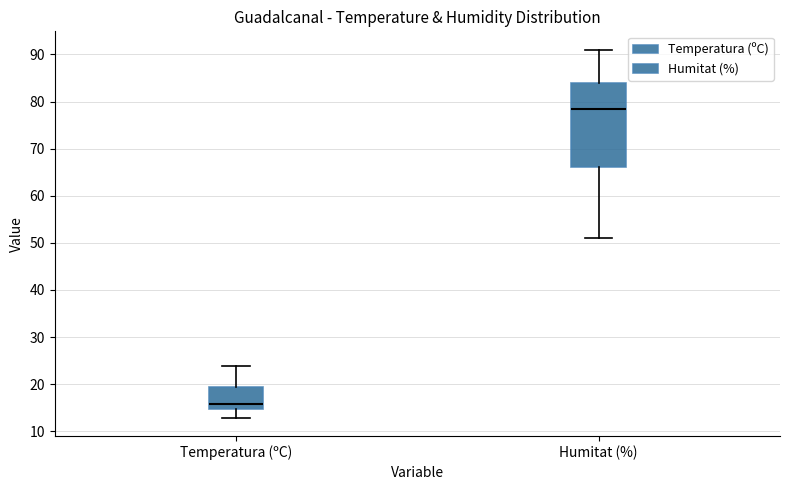

Where does the lower whisker of the box for Temperatura (ºC) end on the y-axis? The values are not printed on the chart, so give them approximately, as read against the axis.

13